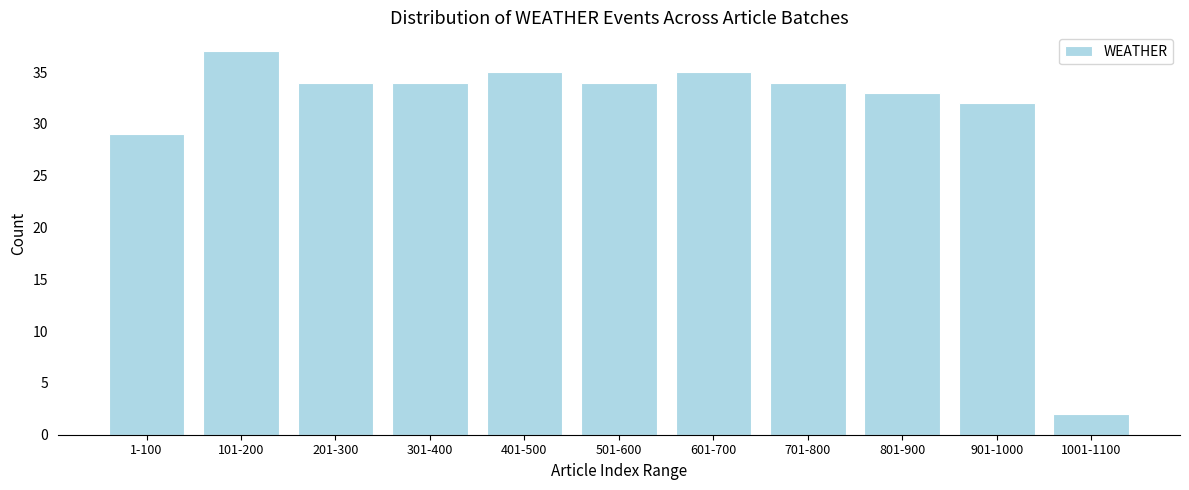

Reading left to right, what are all the values shown in this chart?

1-100=29	101-200=37	201-300=34	301-400=34	401-500=35	501-600=34	601-700=35	701-800=34	801-900=33	901-1000=32	1001-1100=2